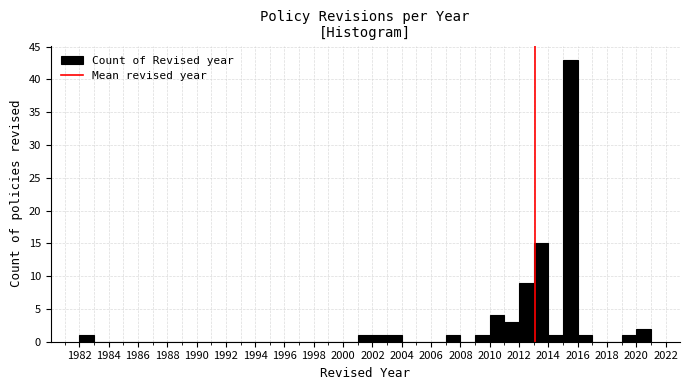

Over which range of the x-axis is the bar tallest?

2015 to 2016